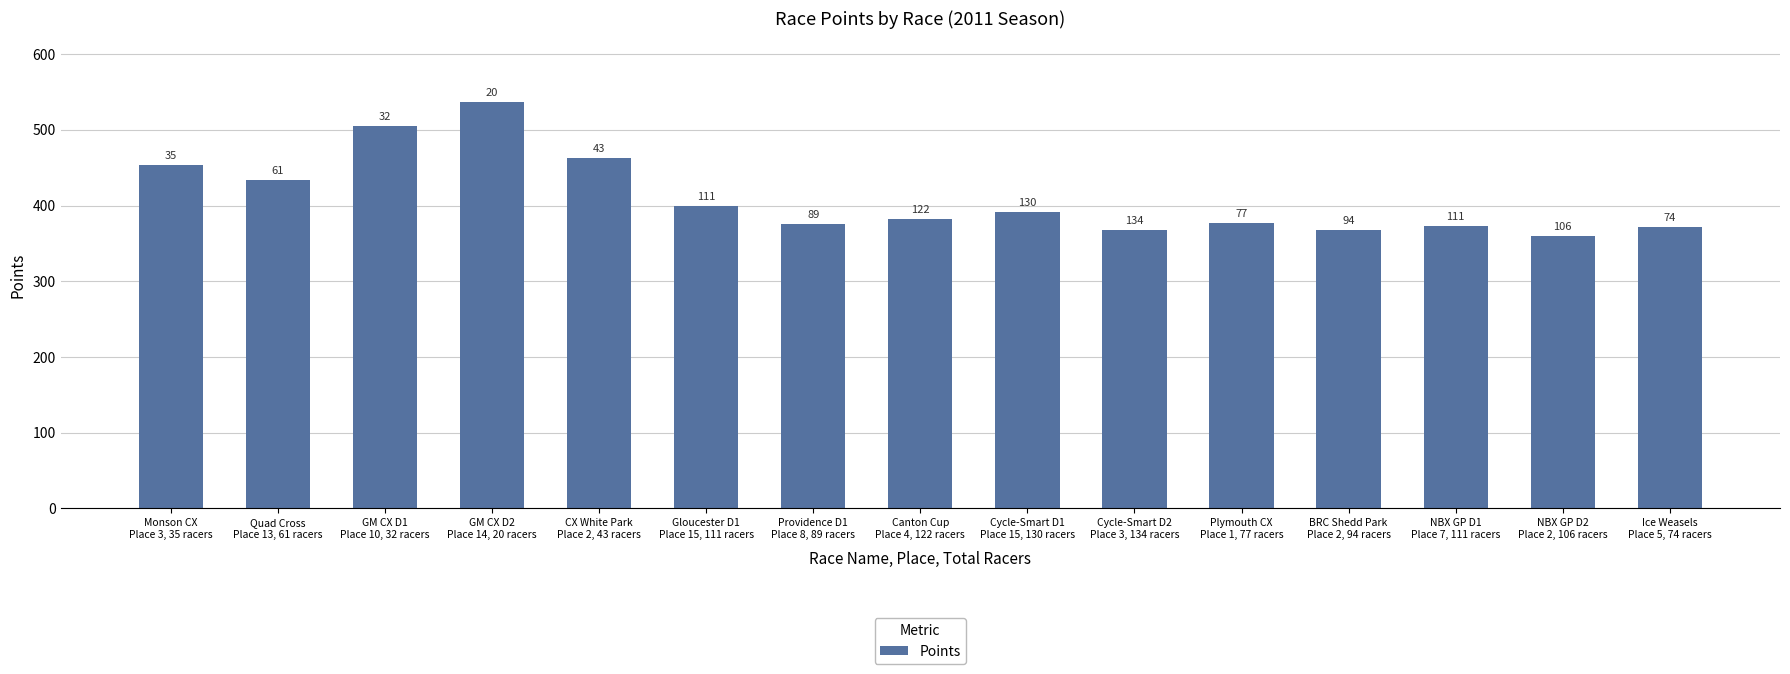

At which category does the chart reach its minimum across all series?

NBX GP D2
Place 2, 106 racers